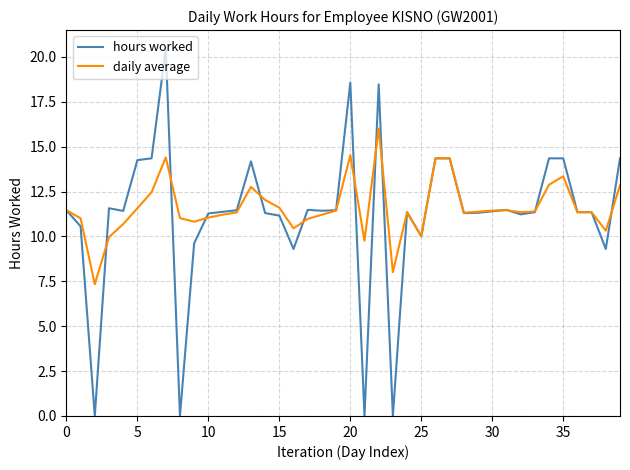

Which series has the largest range (max minus min)?

hours worked